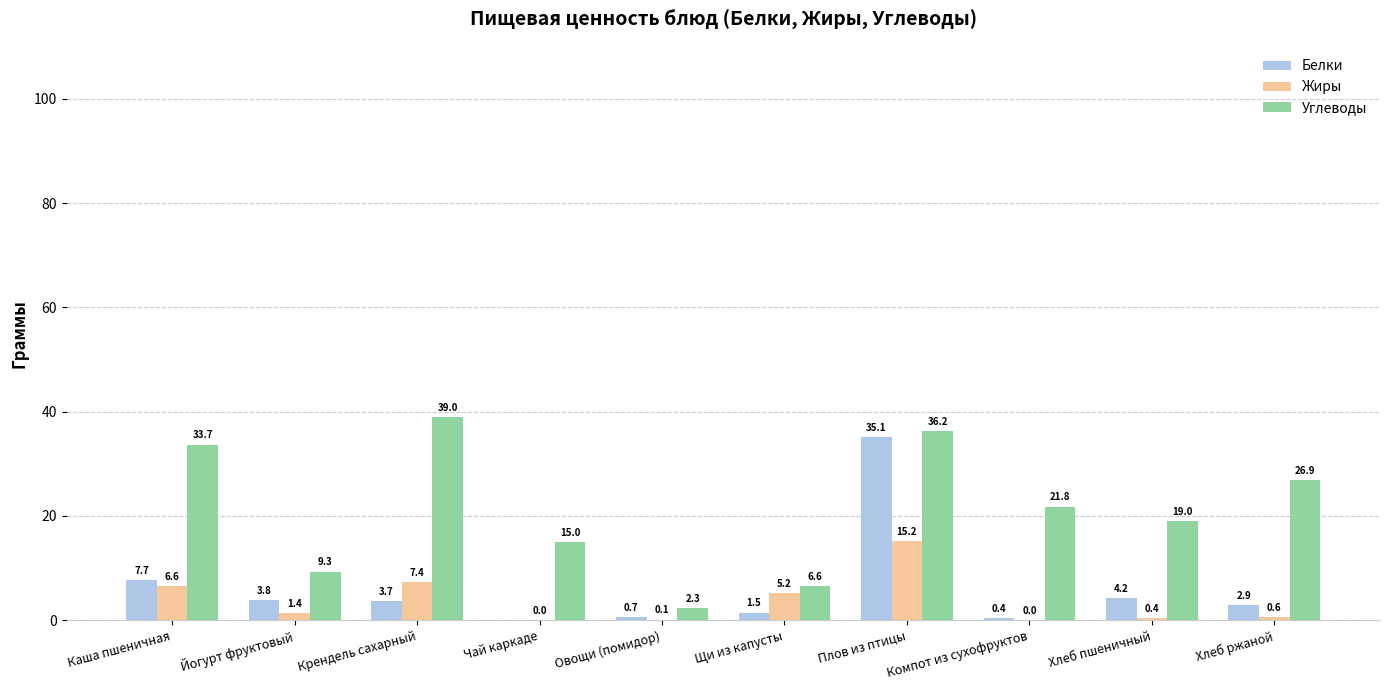

Between Щи из капусты and Хлеб ржаной, which series saw the biggest shift?

Углеводы